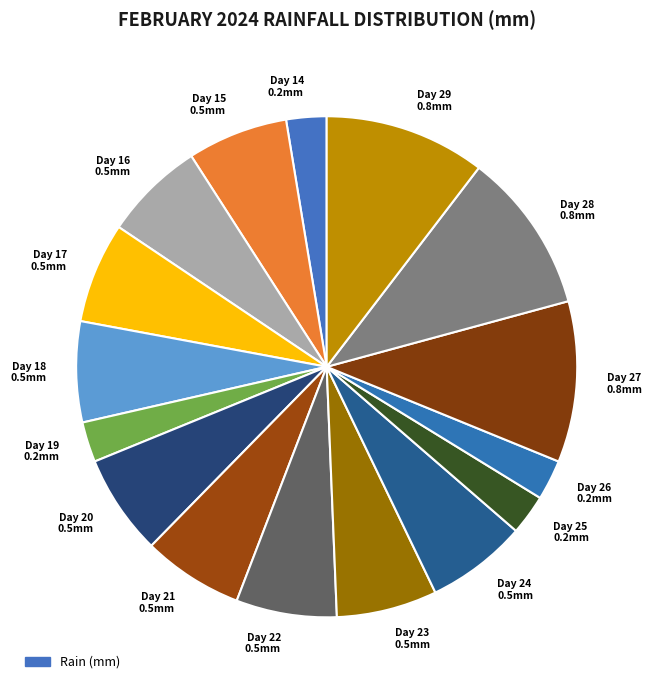

Do Day 21 0.5mm and Day 28 0.8mm together represent more than half of the pie?

No